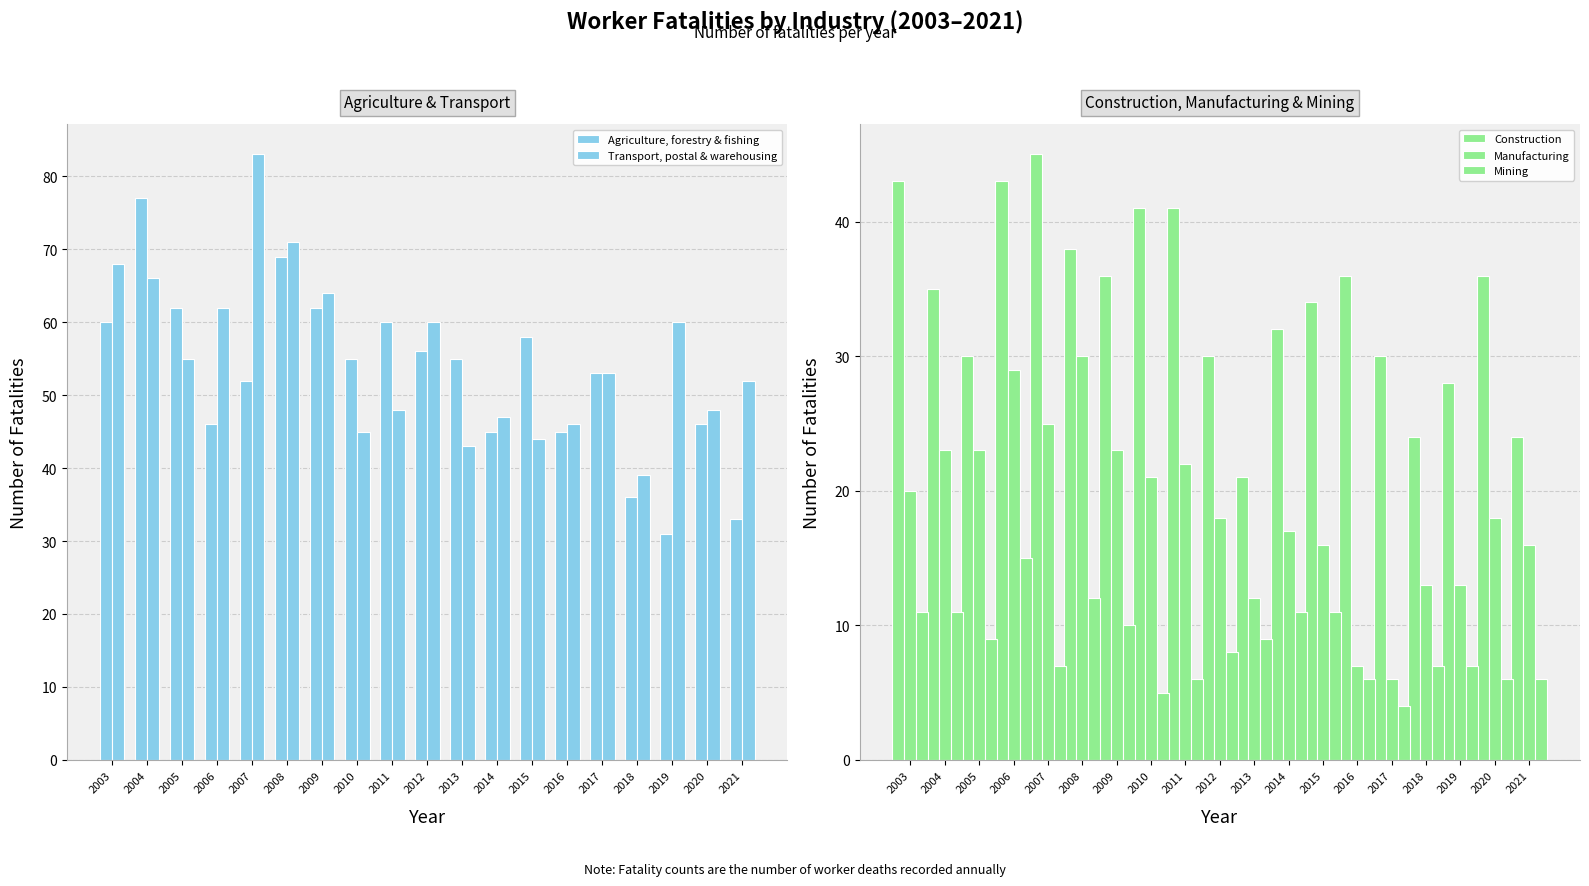

How many bars are there in total?

95